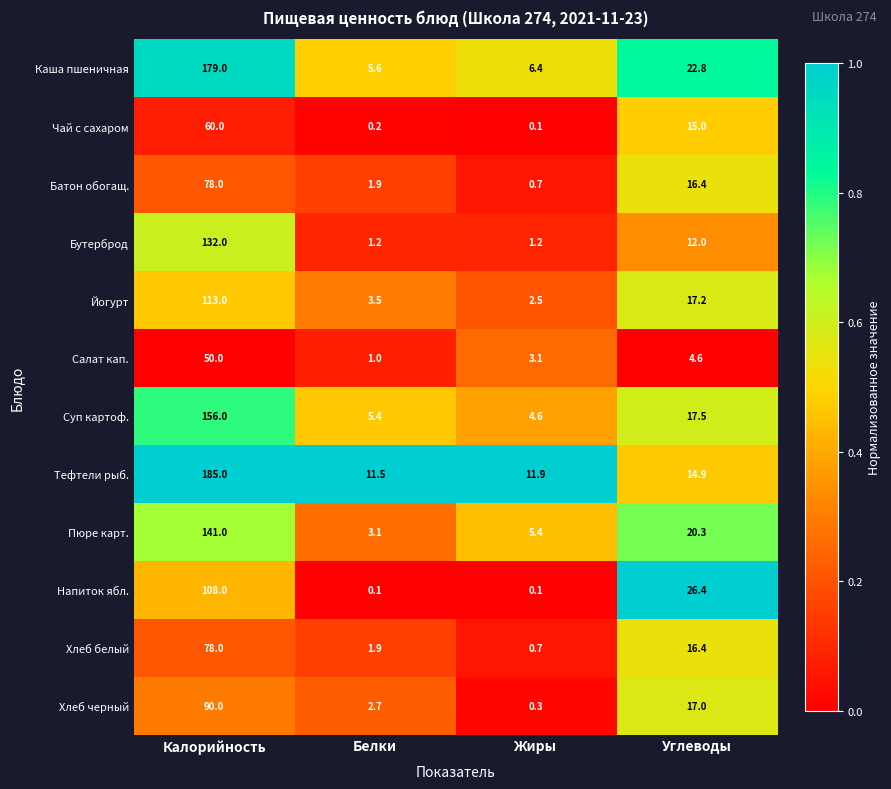

Which series changed the most between Калорийность and Жиры?

Тефтели рыб.